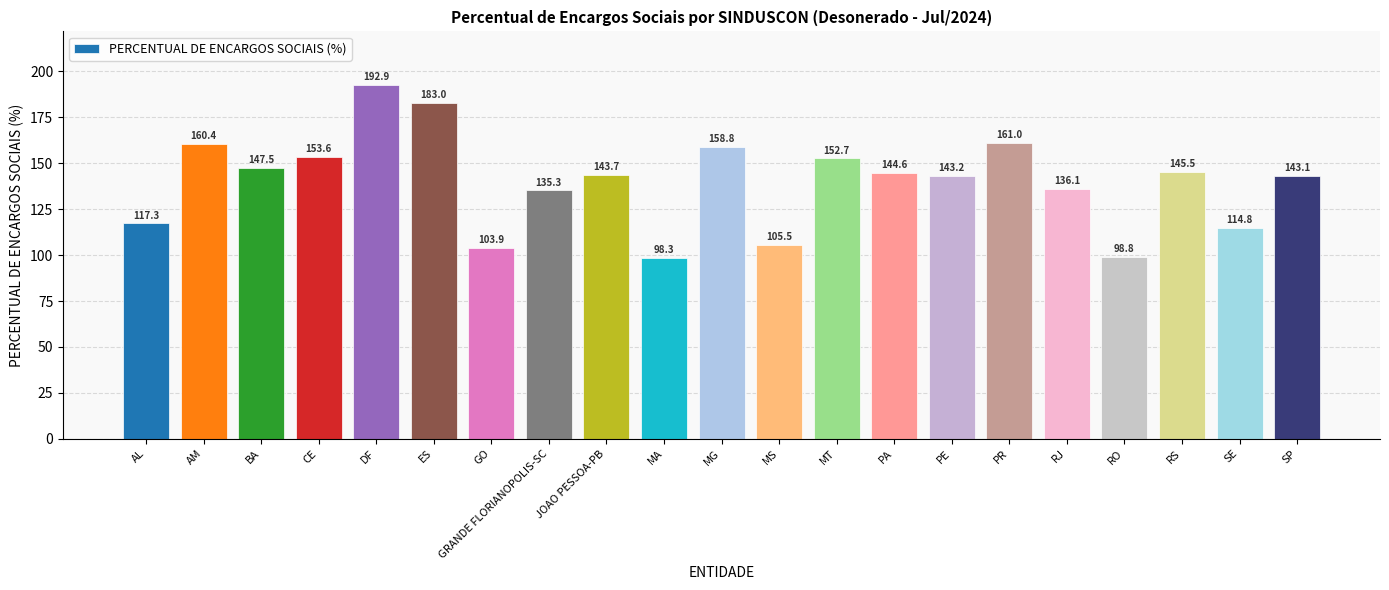

What is the label of the 14th bar from the right?

GRANDE FLORIANOPOLIS-SC